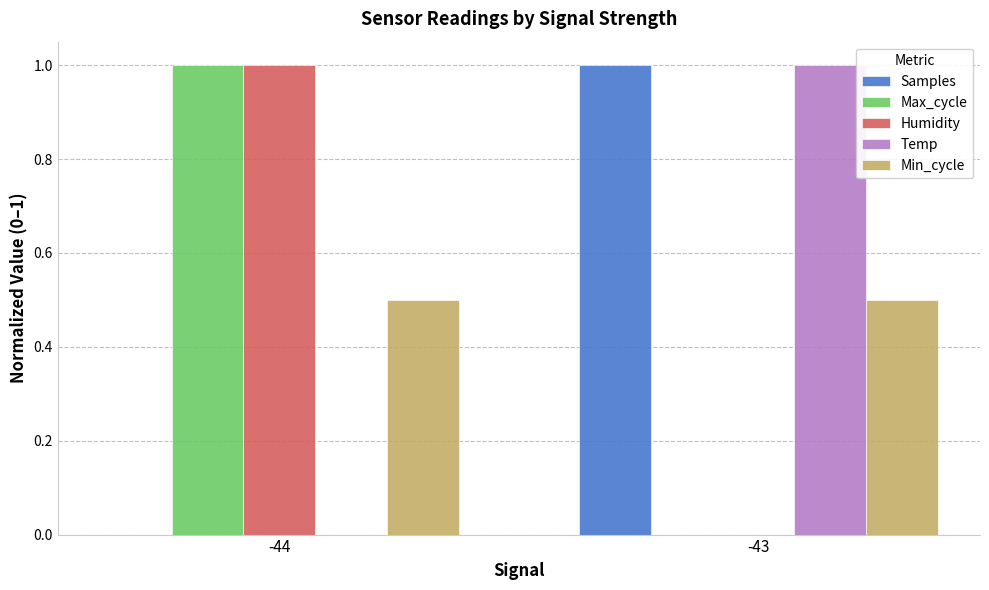

Reading left to right, extract all data points from this chart.

Samples: -44=0.0	-43=1.0
Max_cycle: -44=1.0	-43=0.0
Humidity: -44=1.0	-43=0.0
Temp: -44=0.0	-43=1.0
Min_cycle: -44=0.5	-43=0.5